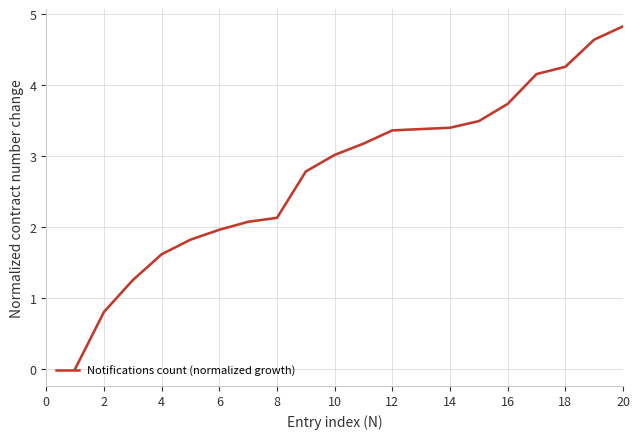

What is the difference between the maximum and minimum values?

4.8